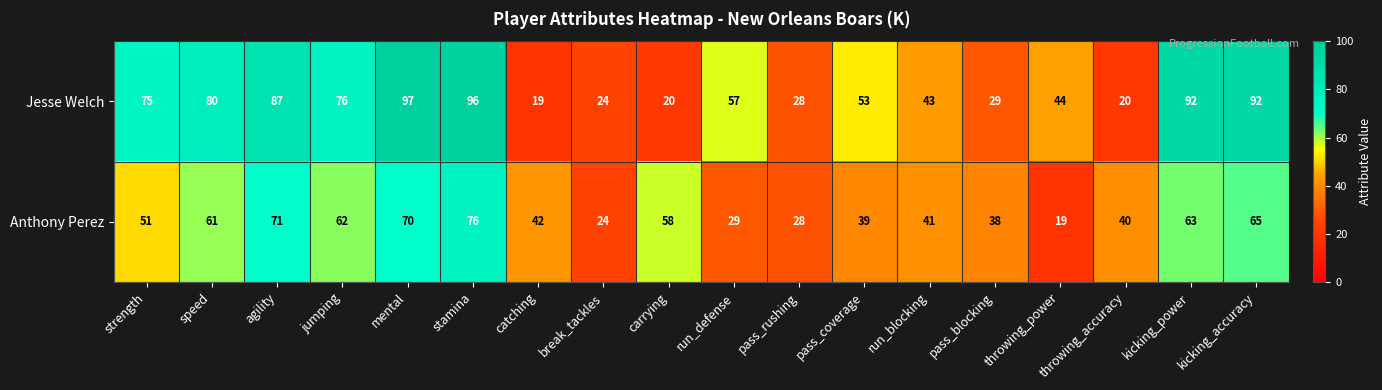

What is the smallest value displayed?

19